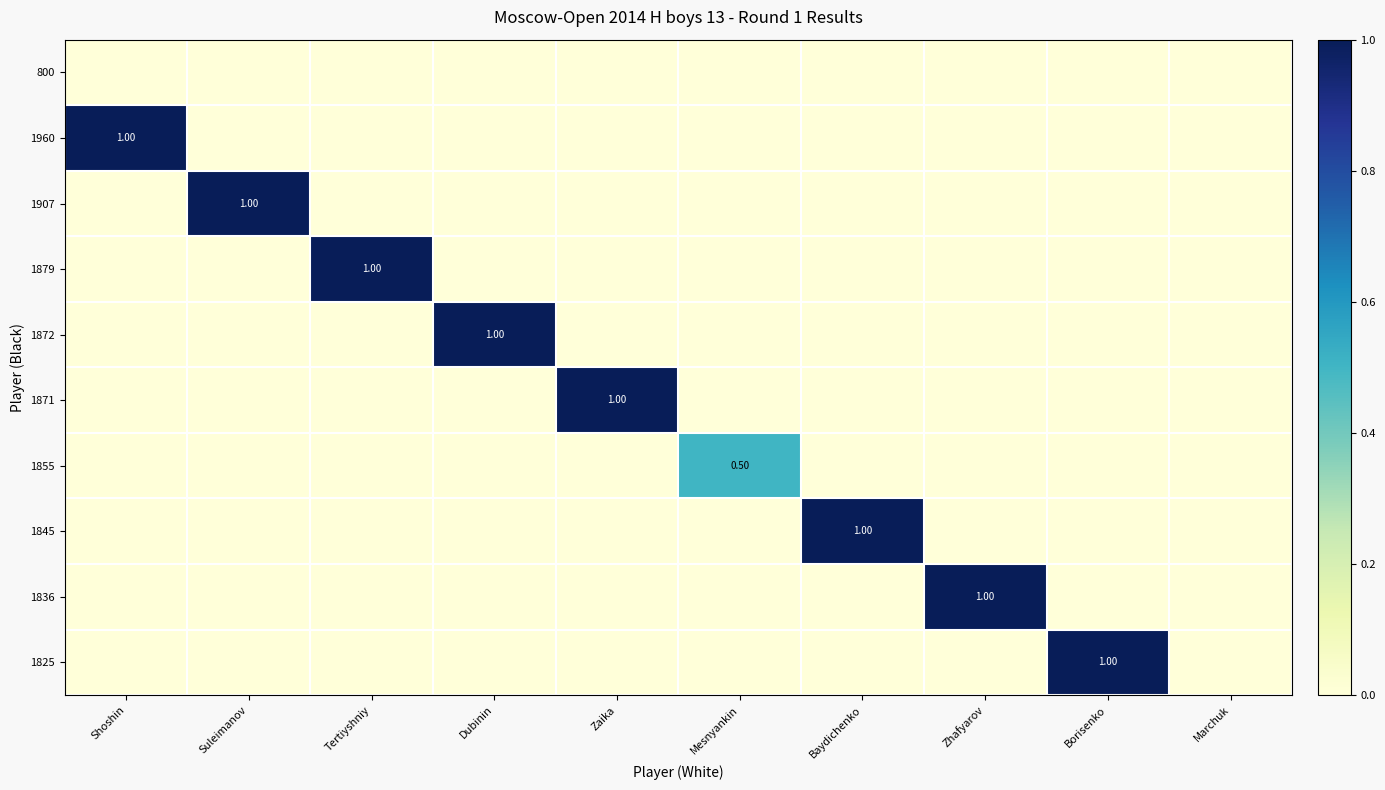

The 1871 series shows -0.4 at Baydichenko. True or false?

False